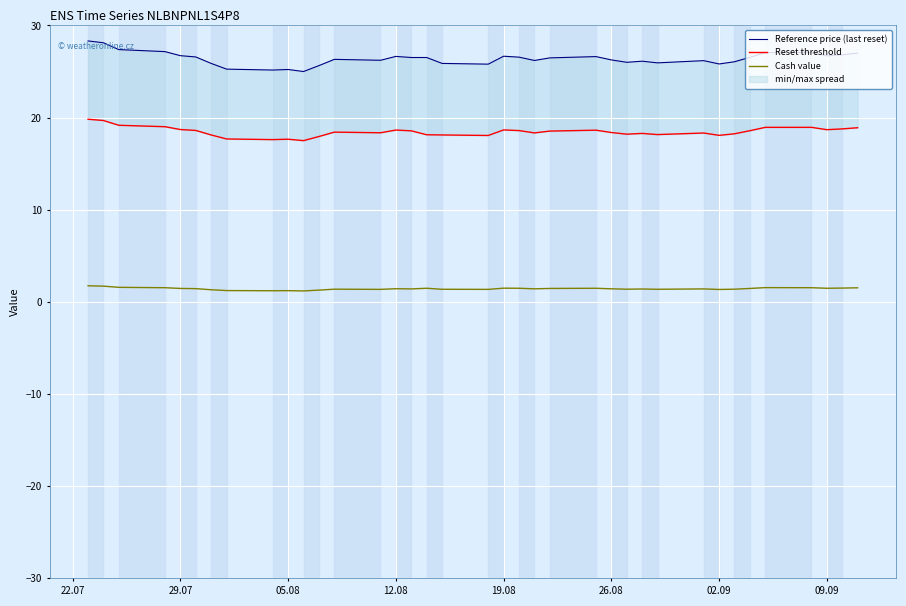

What is the maximum value for Reset threshold?

19.8